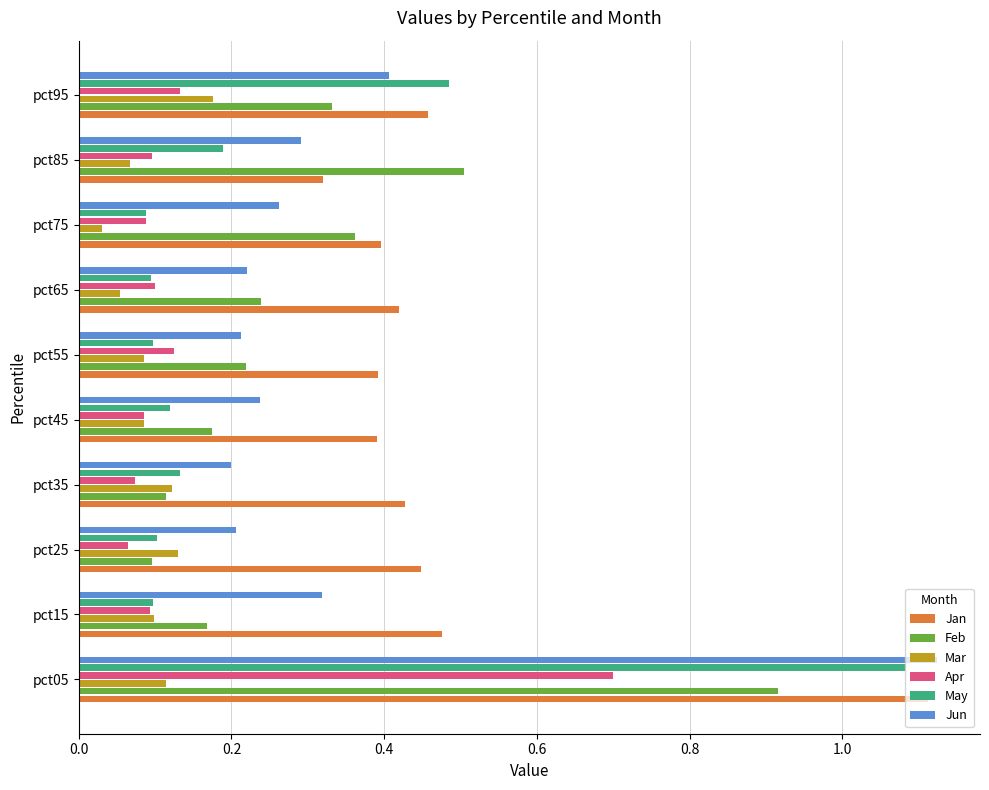

At how many categories does at least one series exceed 0?

10